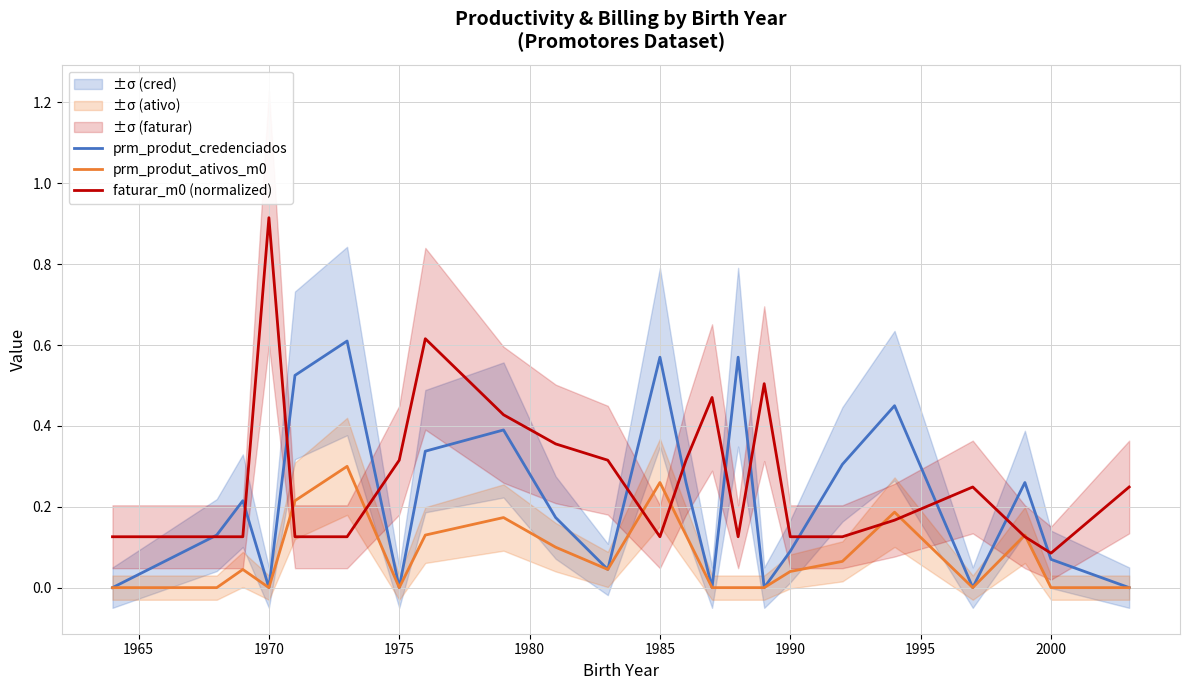

How many interior local valleys does the prm_produt_credenciados series have?

6